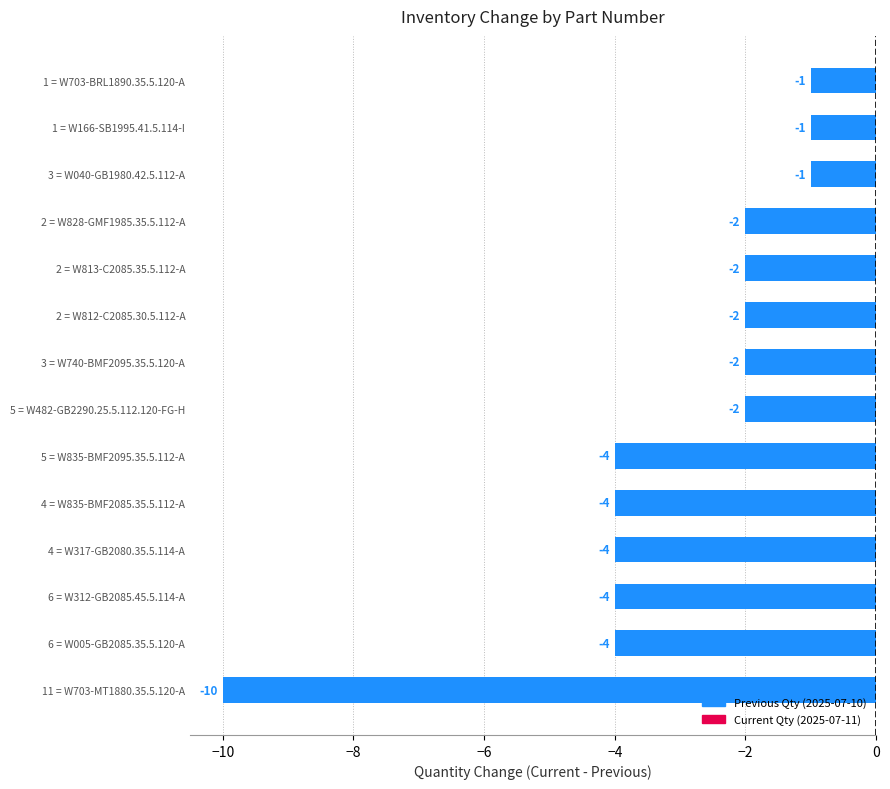

What is the sum of all values?

-43